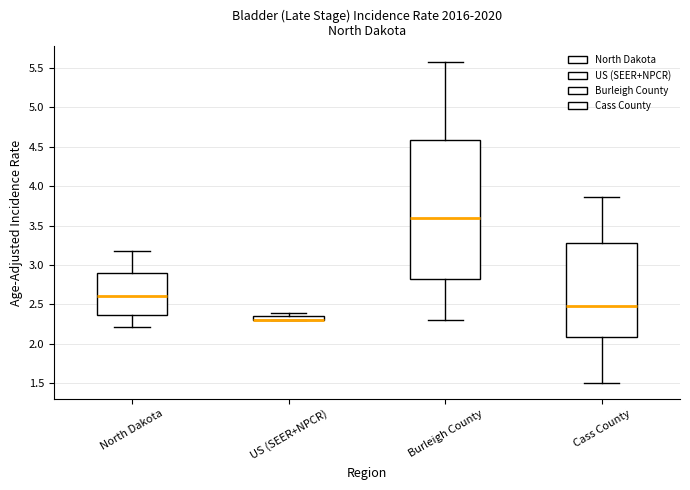

Where does the lower whisker of the box for Burleigh County end on the y-axis? The values are not printed on the chart, so give them approximately, as read against the axis.

2.30